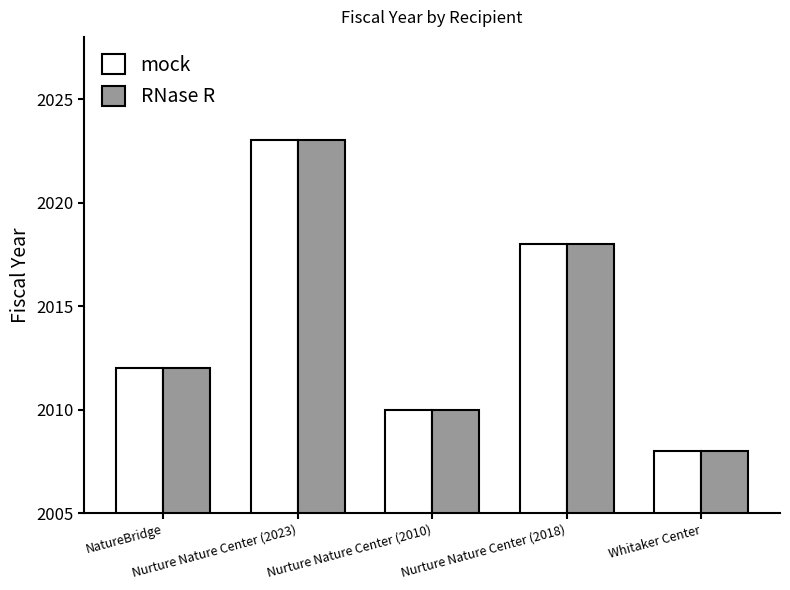

What is the value of the mock bar at the 1st from the left?

2012